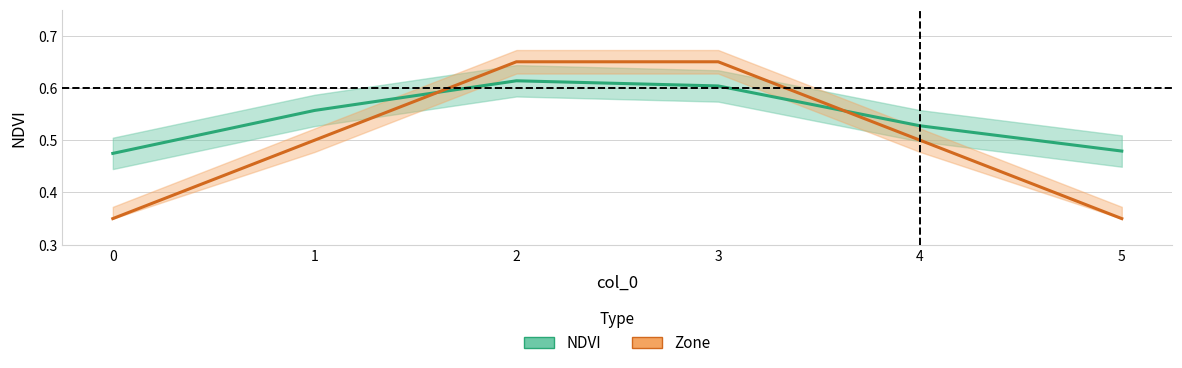

Which series has the largest range (max minus min)?

Zone